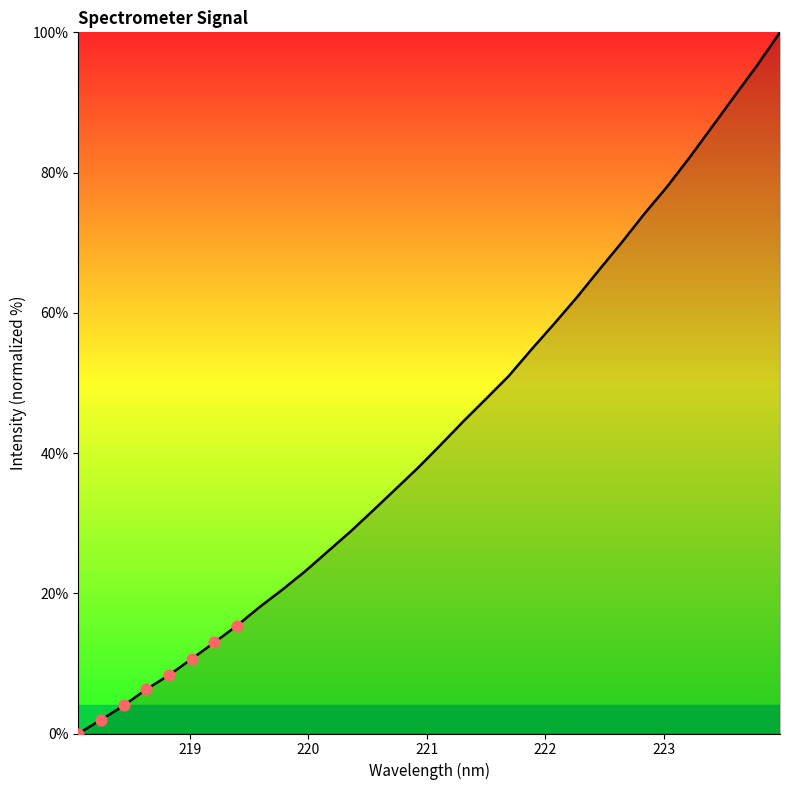

What is the maximum value shown in the chart?

100.0